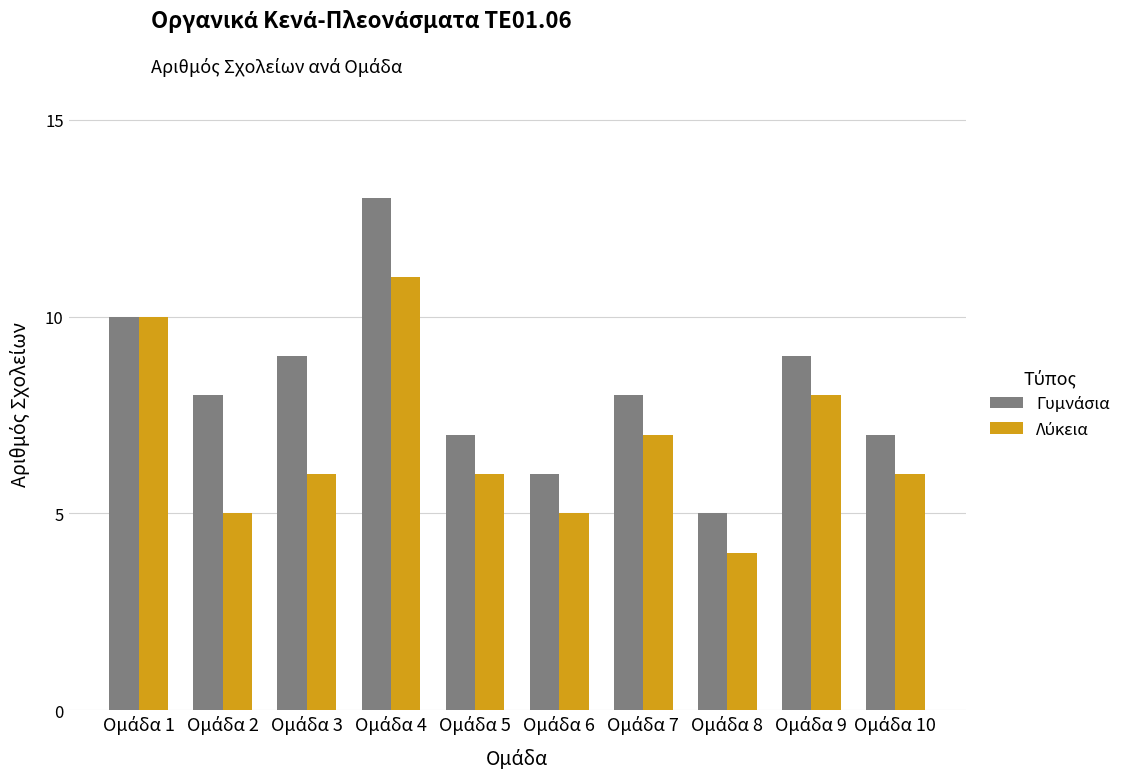

What is the smallest value displayed?

4